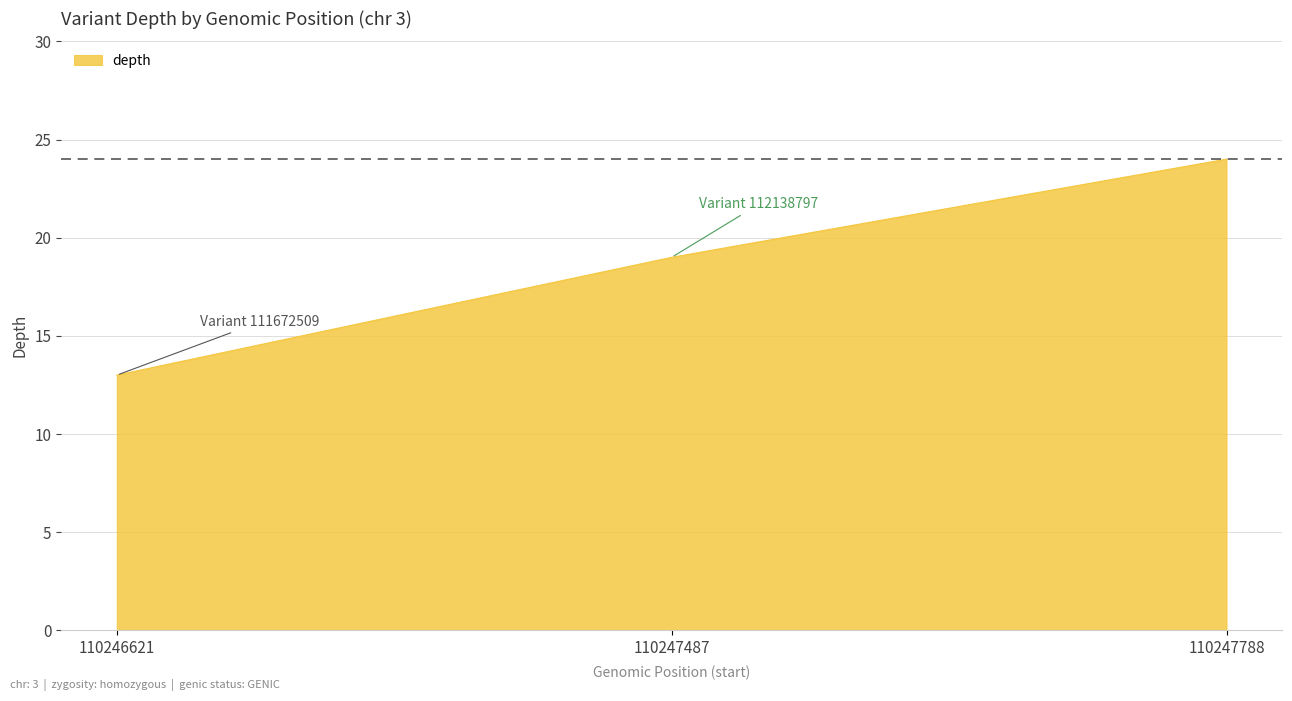

Approximately how many times larger is the value at 110247487 compared to 110246621?

1.5